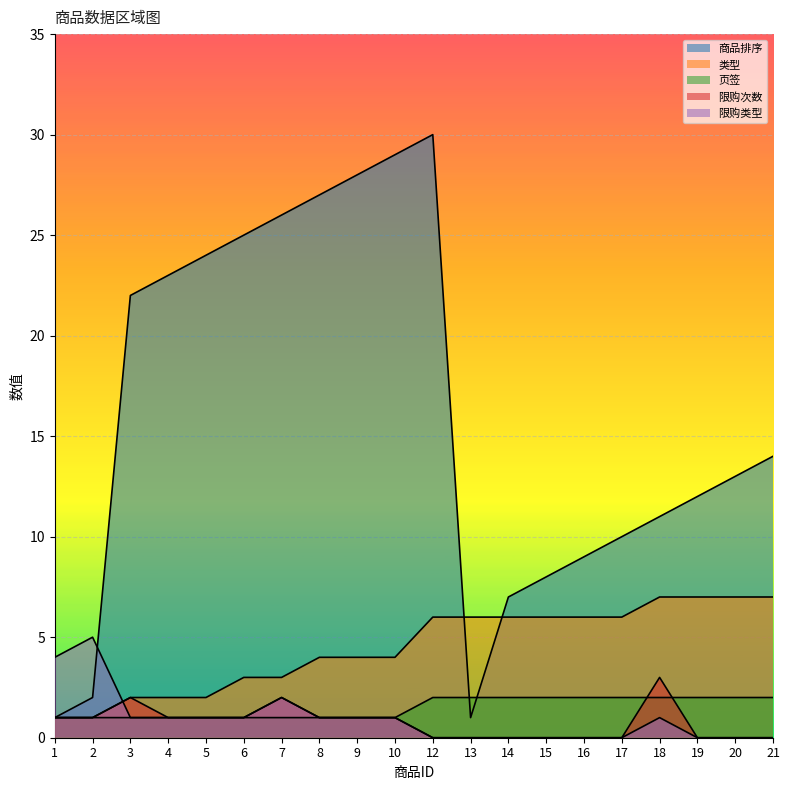

How many values in the 类型 series exceed 6?

4